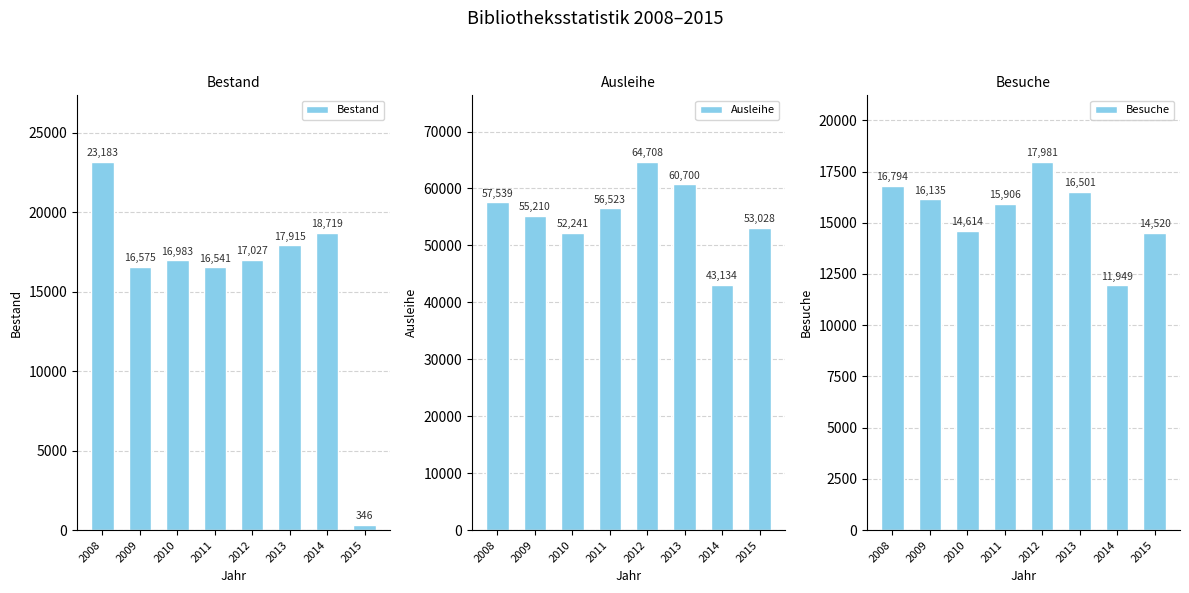

What is the difference between the second highest and second lowest values in the Ausleihe series?

8459